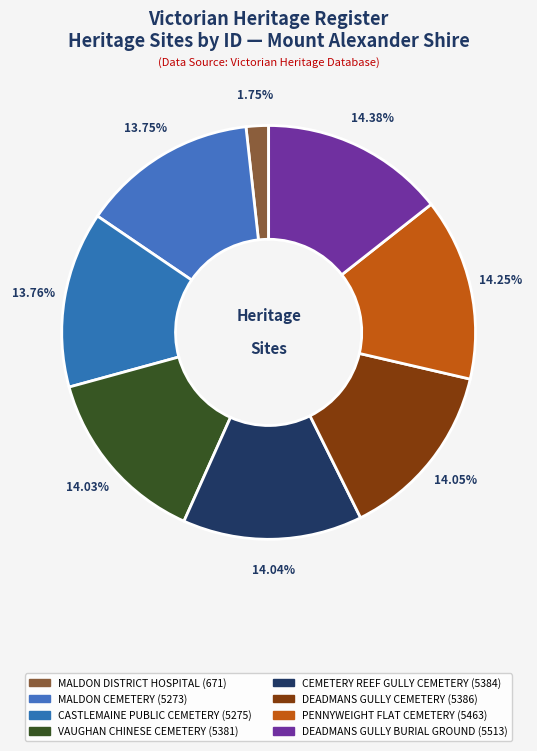

Rank the categories by value from highest to lowest.

DEADMANS GULLY BURIAL GROUND, PENNYWEIGHT FLAT CEMETERY, DEADMANS GULLY CEMETERY, CEMETERY REEF GULLY CEMETERY, VAUGHAN CHINESE CEMETERY, CASTLEMAINE PUBLIC CEMETERY, MALDON CEMETERY, MALDON DISTRICT HOSPITAL